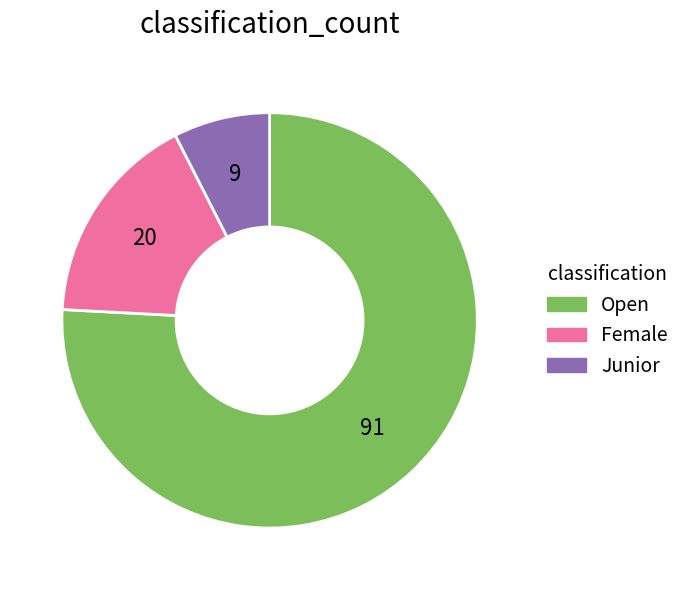

Count the number of slices in the pie.

3